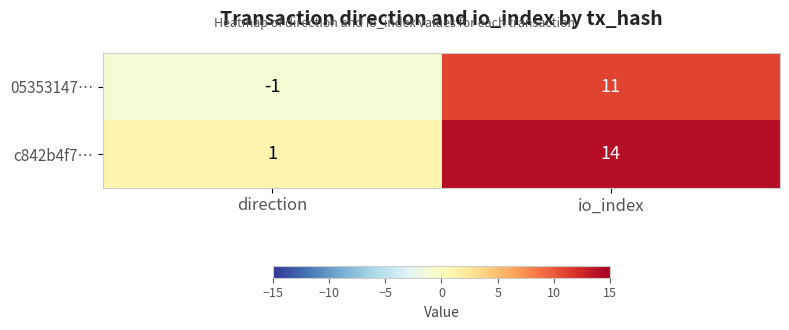

What is the greatest value displayed?

14